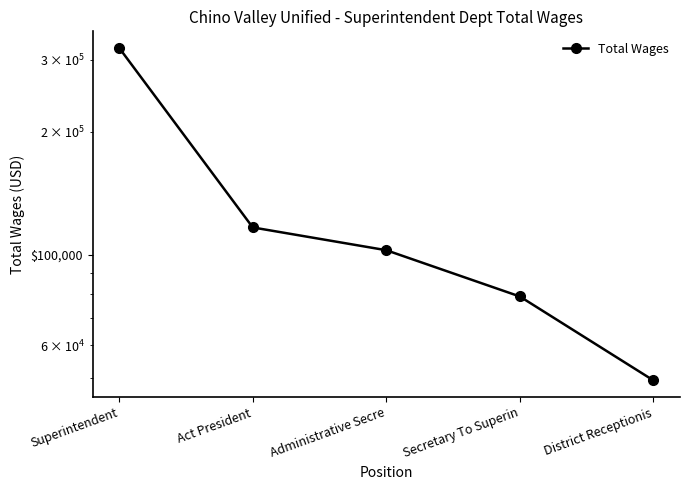

What is the change in value from Administrative Secre to Secretary To Superin?

-23519